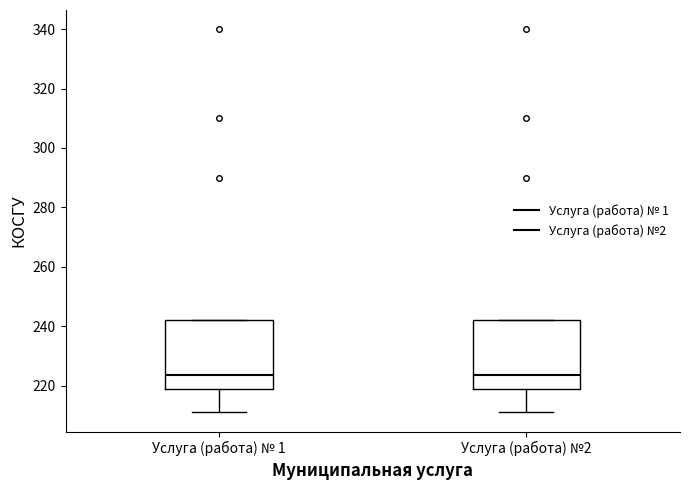

Reading left to right, read every box against the y-axis: the position of its median line, the range the box covers, and the ends of its whiskers. The values are not printed on the chart, so give them approximately, as read against the axis.

Услуга (работа) № 1: median 224, box 220 to 242, whiskers 212 to 242
Услуга (работа) №2: median 224, box 220 to 242, whiskers 212 to 242